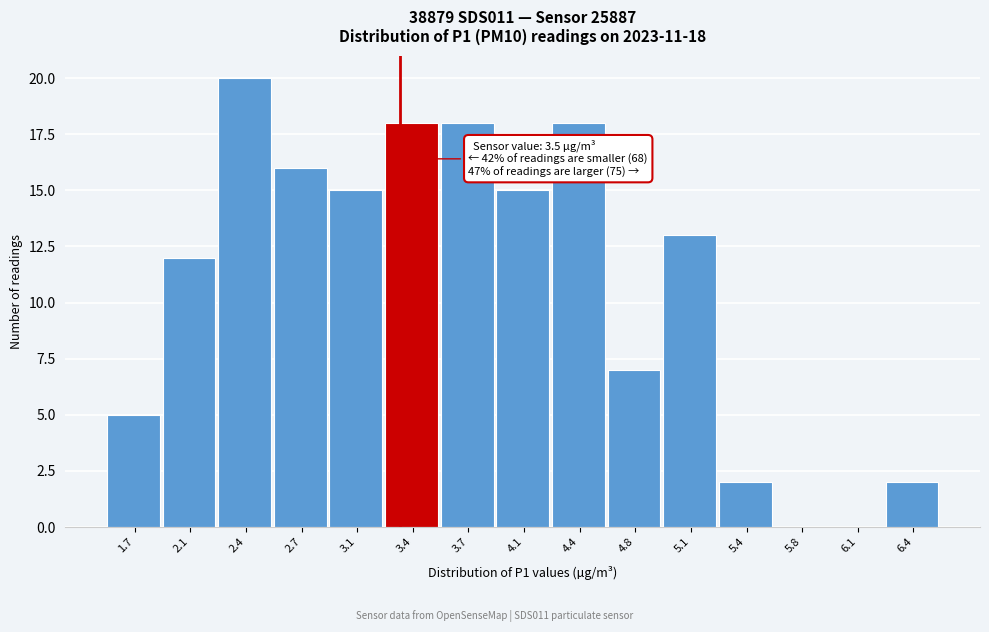

Reading left to right, list all the values displayed in this chart.

1.7=5	2.1=12	2.4=20	2.7=16	3.1=15	3.4=18	3.7=18	4.1=15	4.4=18	4.8=7	5.1=13	5.4=2	5.8=0	6.1=0	6.4=2